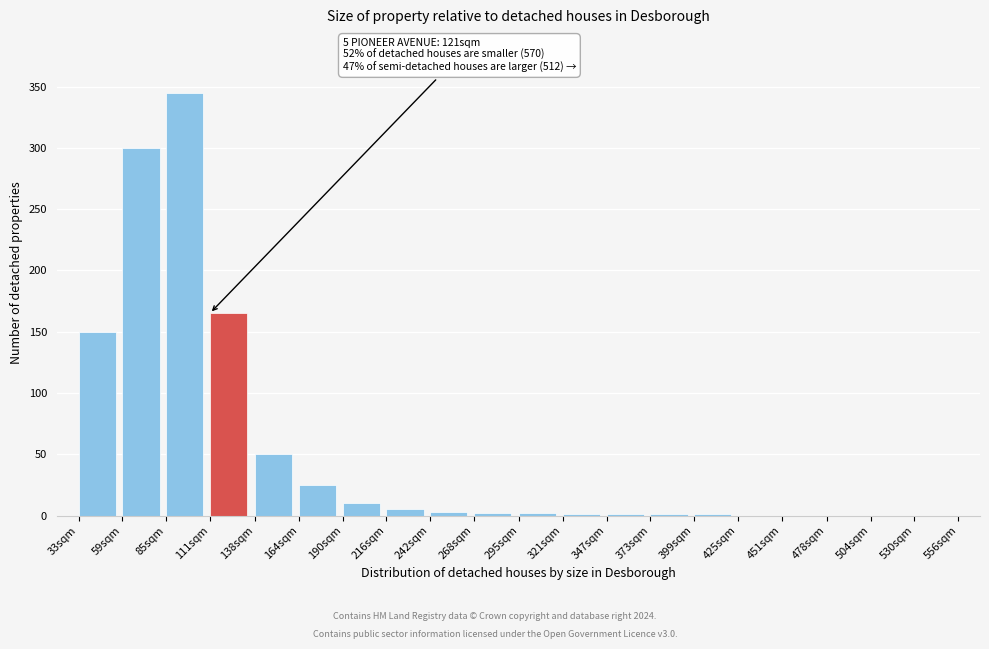

What is the change in value from 85sqm to 164sqm?

-320